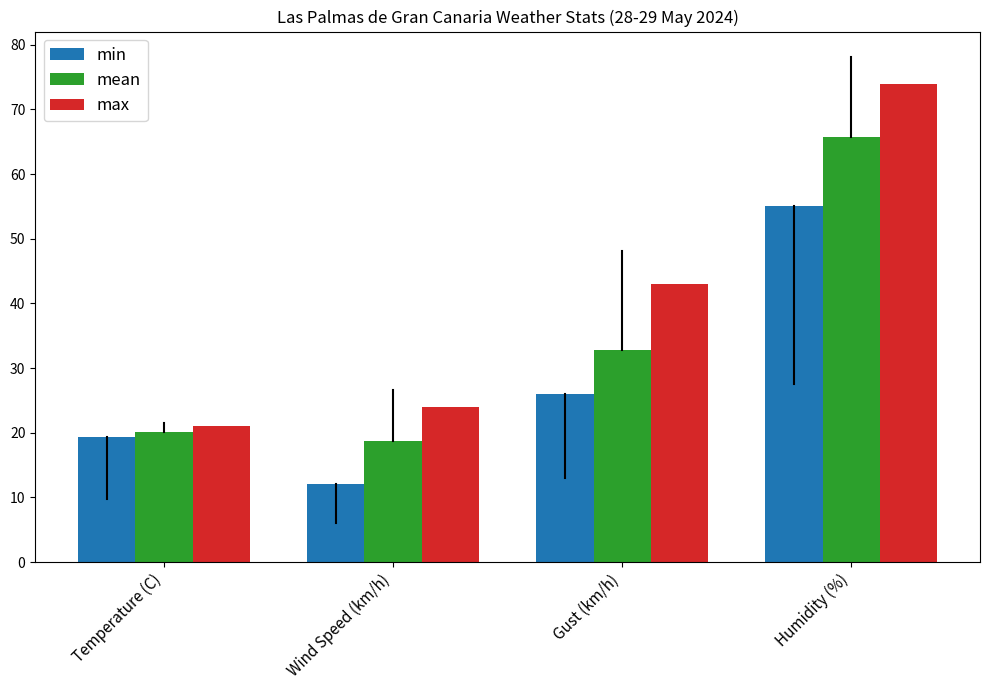

Reading right to left, transcribe all the data shown in this chart.

min: 55.0	26.0	12.0	19.4
mean: 65.7	32.8	18.7	20.1
max: 74.0	43.0	24.0	21.0